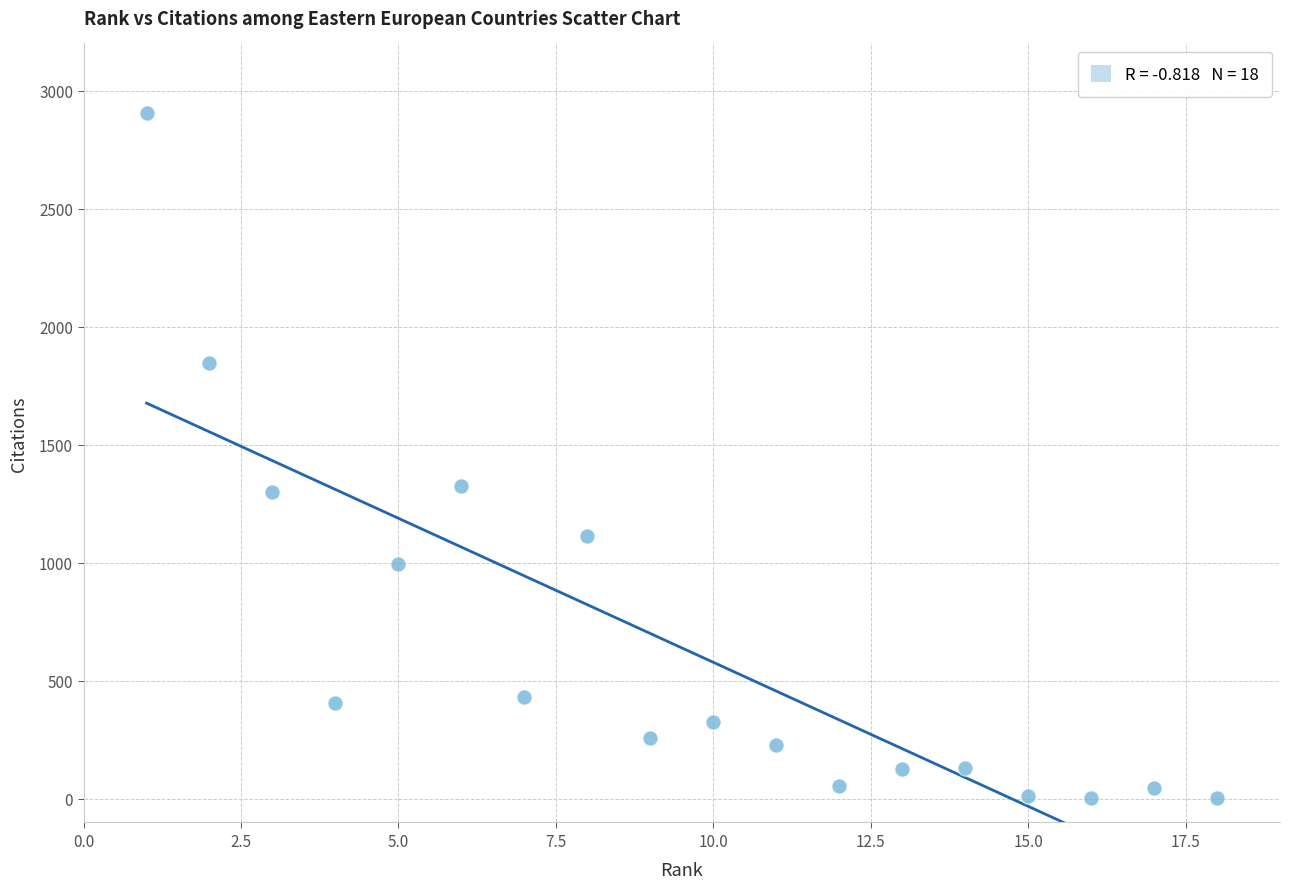

What is the range of Y values (max minus min)?

2904